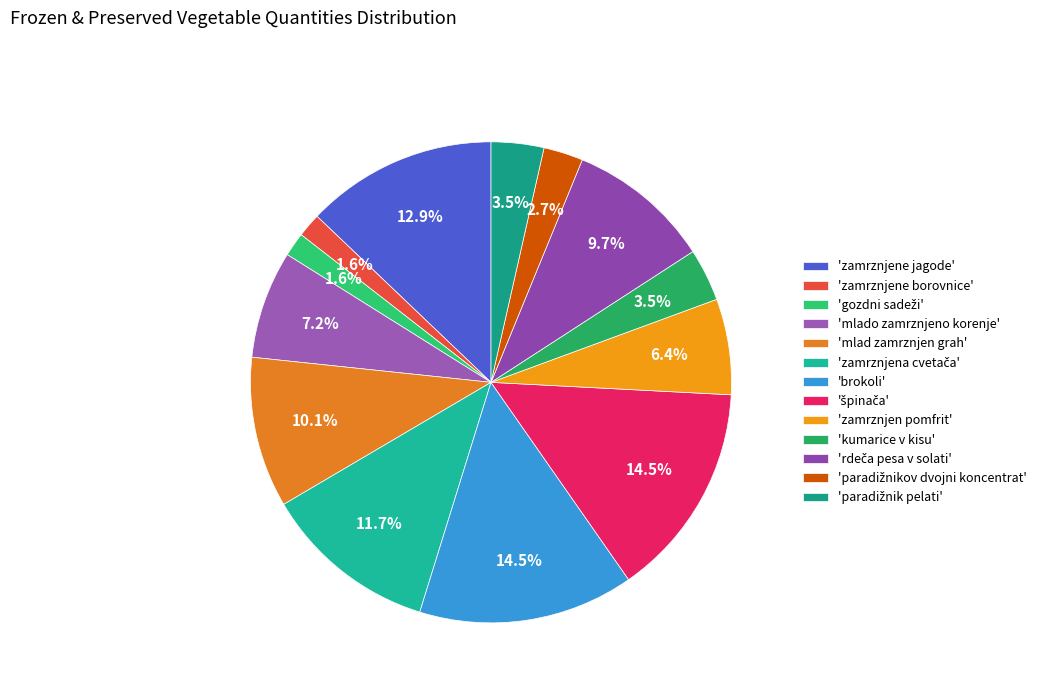

To the nearest percent, what is the difference between the largest and smallest slice percentages?

13%